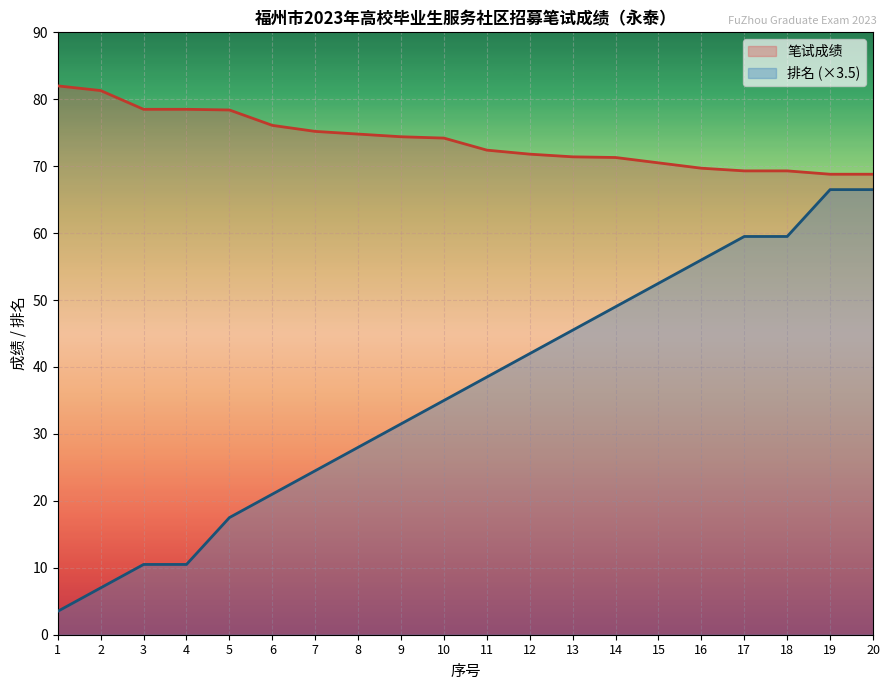

What is the value of the 笔试成绩 point at the 2nd from the left?

81.3